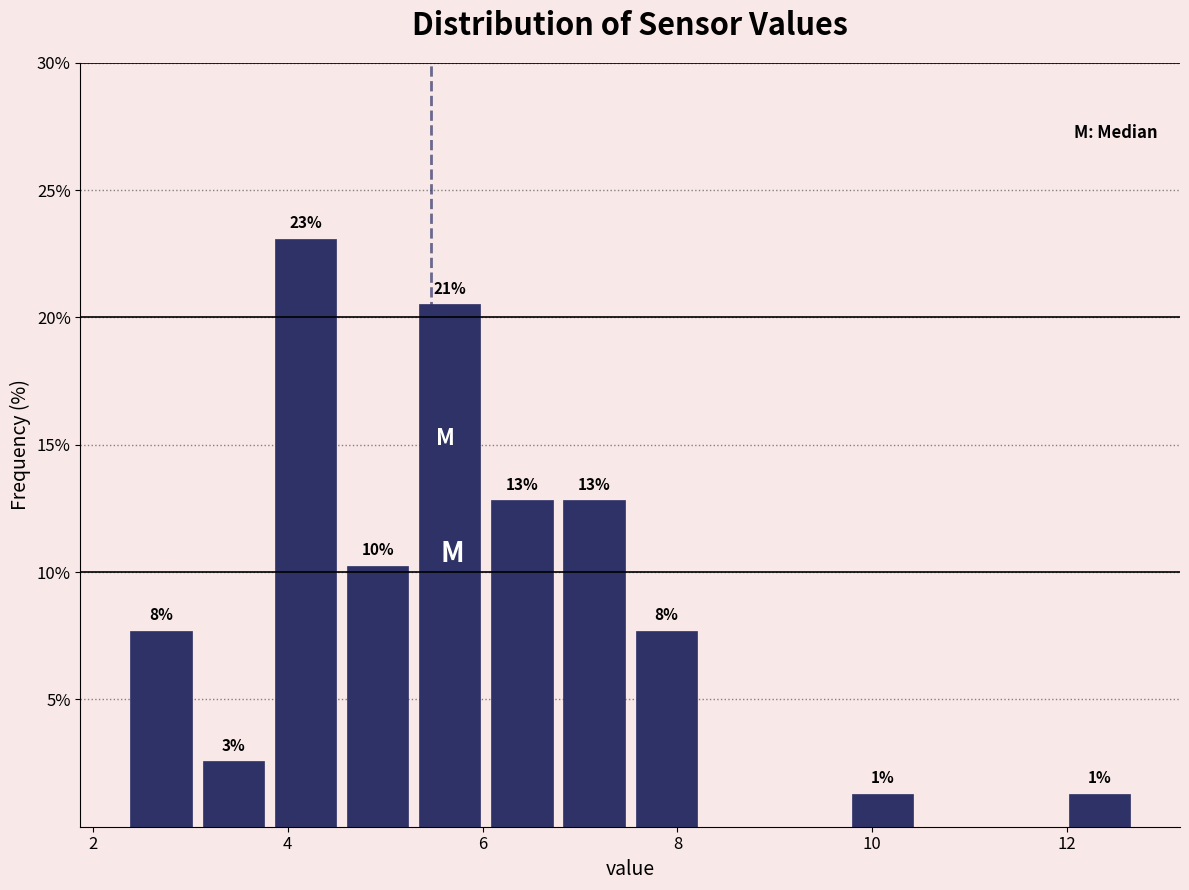

Around what value on the x-axis is the tallest bar? Give the approximate position of its centre, as read against the axis.

4.2